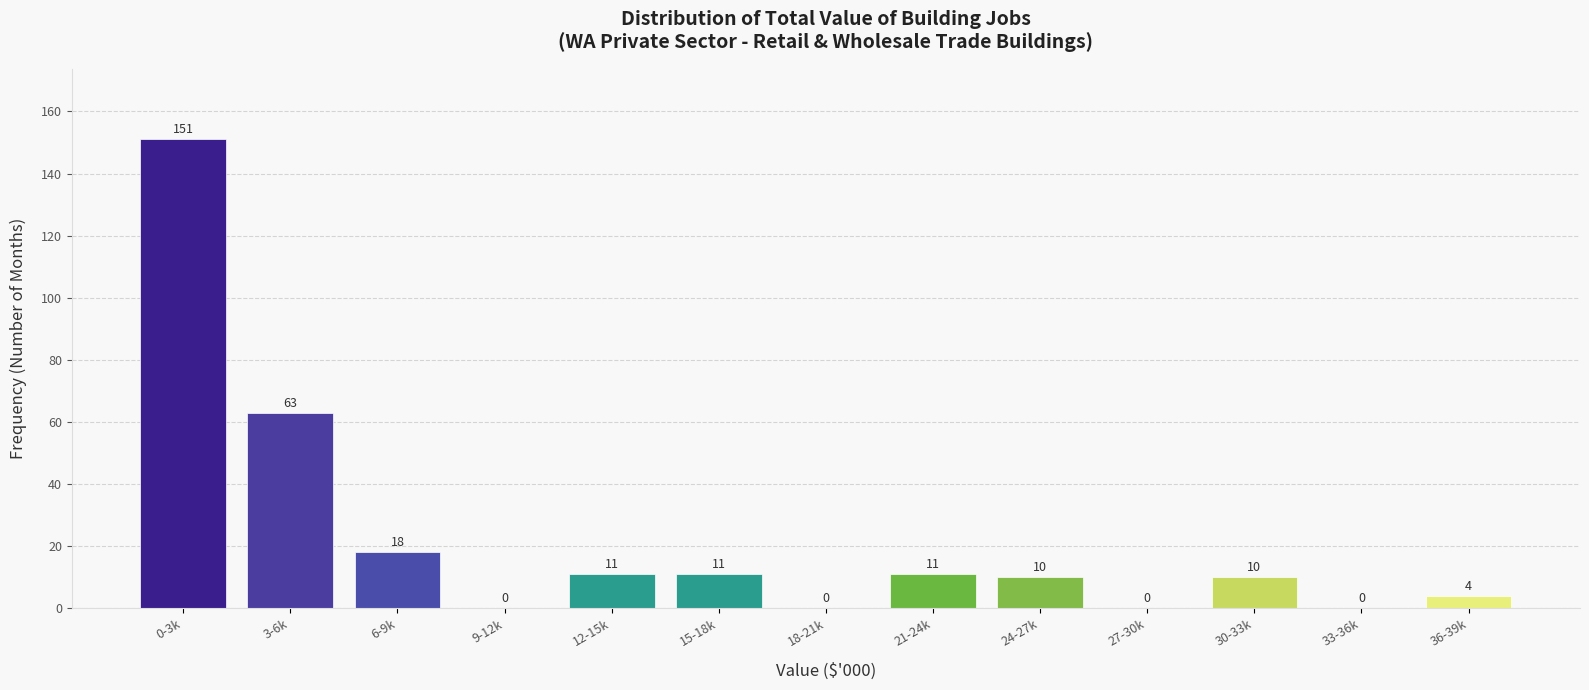

Reading left to right, transcribe all the data shown in this chart.

0-3k=151	3-6k=63	6-9k=18	9-12k=0	12-15k=11	15-18k=11	18-21k=0	21-24k=11	24-27k=10	27-30k=0	30-33k=10	33-36k=0	36-39k=4